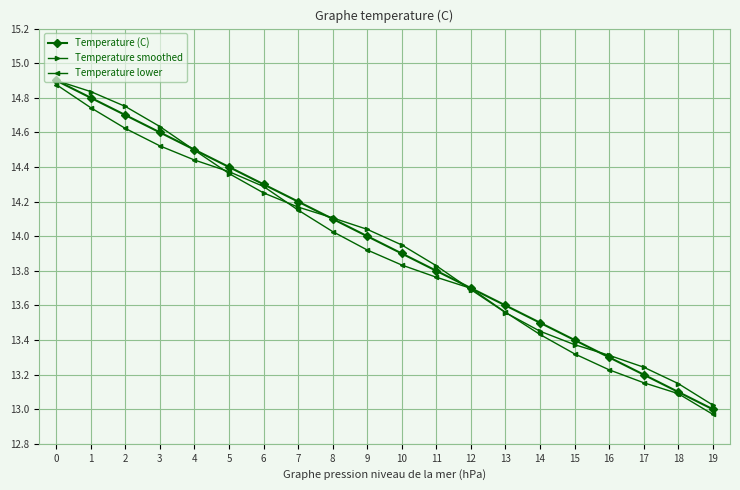

What is the maximum value for Temperature smoothed?

14.9